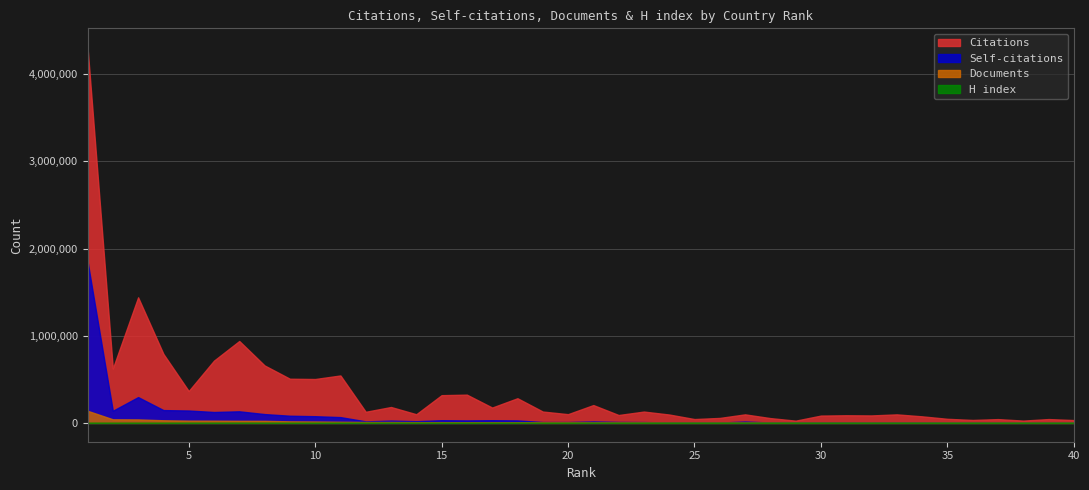

Reading left to right, what are all the values shown in this chart?

Citations: 1=4309134	2=623876	3=1440240	4=791380	5=365771	6=714362	7=939567	8=659344	9=506846	10=503607	11=544349	12=127749	13=182637	14=99666	15=318380	16=324350	17=176293	18=283261	19=130594	20=100548	21=204860	22=90796	23=130253	24=96432	25=44471	26=57377	27=98227	28=55351	29=26111	30=84265	31=87851	32=85990	33=98099	34=75641	35=47234	36=34253	37=43882	38=26763	39=44391	40=32856
Self-citations: 1=1854746	2=139305	3=296286	4=147229	5=142414	6=125373	7=133286	8=101568	9=82650	10=77168	11=66727	12=17785	13=26790	14=20250	15=30976	16=28709	17=31161	18=28585	19=10364	20=10354	21=16947	22=11179	23=9793	24=5951	25=5482	26=4538	27=15929	28=5074	29=5176	30=6180	31=7766	32=4934	33=6725	34=5110	35=3082	36=3278	37=2655	38=1024	39=1934	40=1598
Documents: 1=139313	2=41588	3=40255	4=30450	5=26463	6=25786	7=24260	8=23953	9=17955	10=16278	11=13303	12=10894	13=10878	14=9058	15=8830	16=7595	17=7491	18=6334	19=5020	20=4796	21=4214	22=3935	23=3907	24=2985	25=2963	26=2939	27=2818	28=2617	29=2406	30=2259	31=2212	32=2180	33=2136	34=2032	35=1830	36=1748	37=1748	38=1368	39=1283	40=1263
H index: 1=483	2=222	3=381	4=284	5=178	6=274	7=327	8=280	9=258	10=244	11=249	12=114	13=145	14=115	15=213	16=230	17=158	18=203	19=136	20=126	21=179	22=112	23=148	24=123	25=82	26=90	27=136	28=110	29=60	30=132	31=120	32=126	33=129	34=123	35=98	36=74	37=92	38=58	39=95	40=63